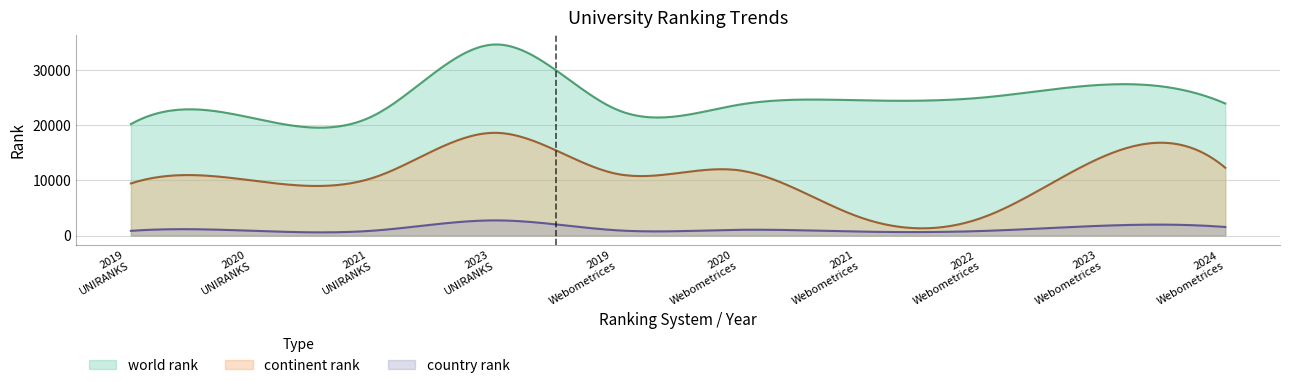

The value of country rank at 2019
UNIRANKS is 1365. True or false?

False